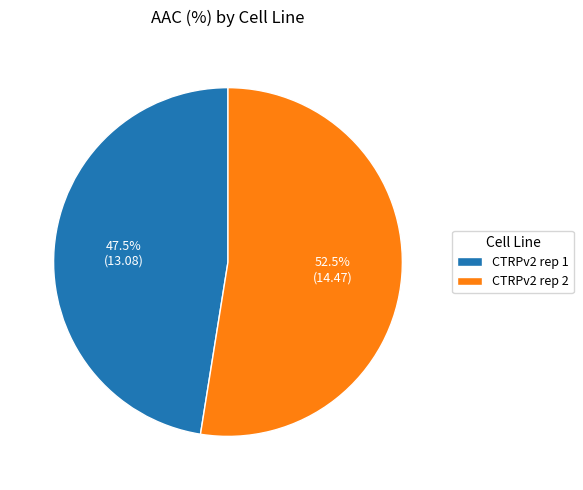

Rank the categories by value from highest to lowest.

CTRPv2 rep 2, CTRPv2 rep 1